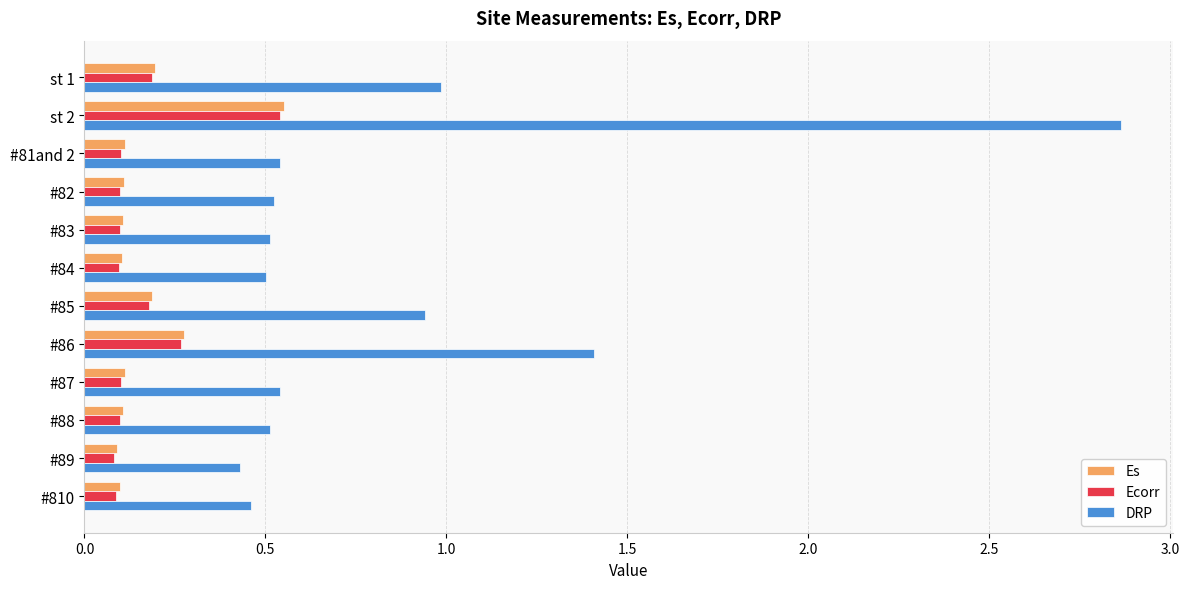

What is the total value across all series at #85?

1.3